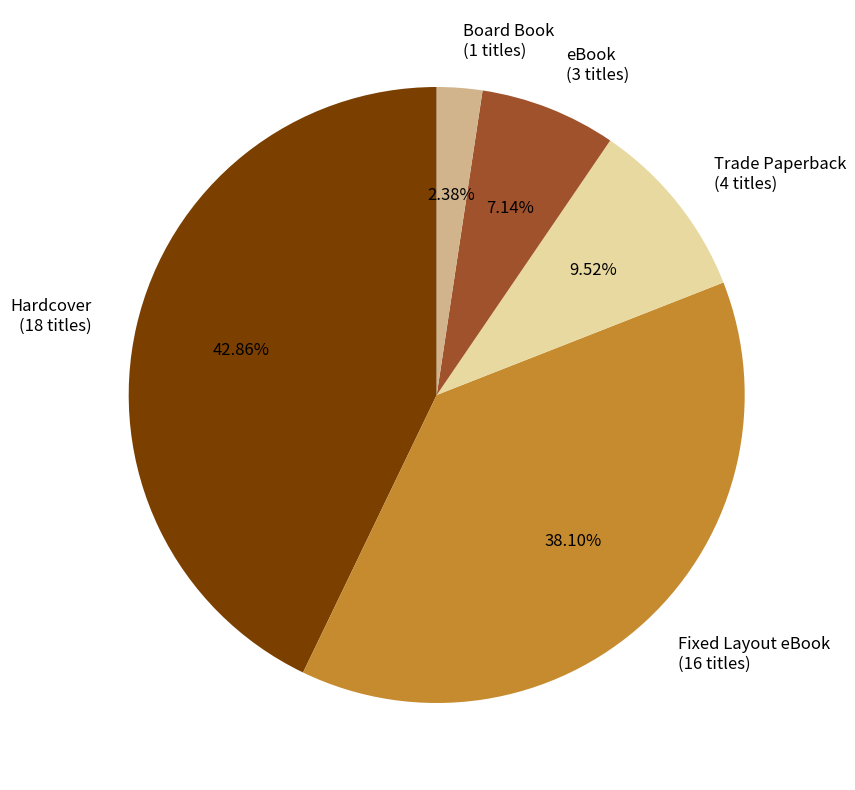

How many segments does this pie chart have?

5